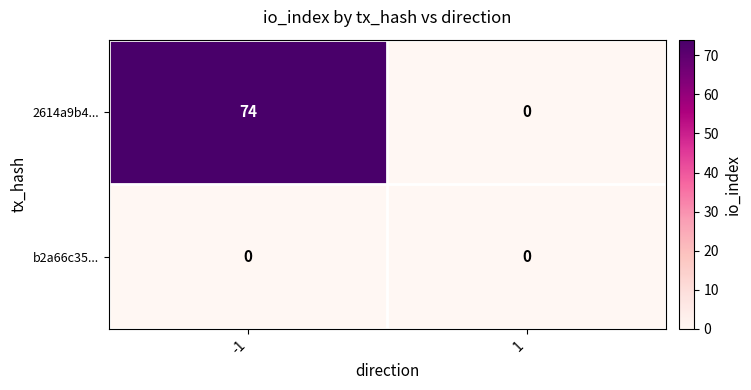

Which series has the widest spread of values?

2614a9b4...